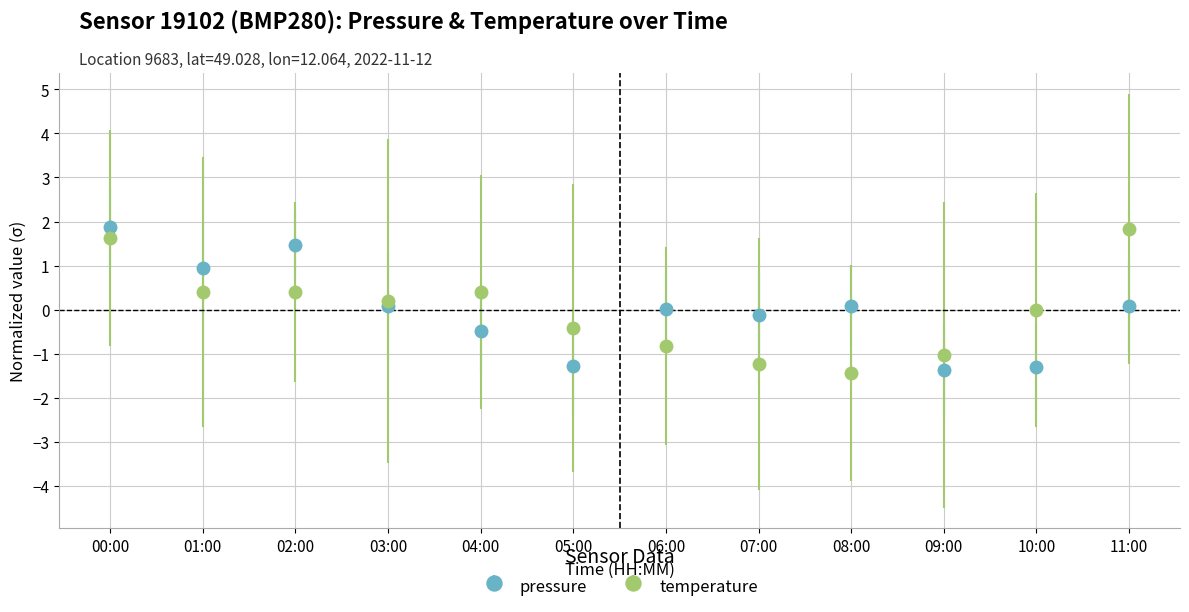

True or false: temperature and pressure cross at least once.

True